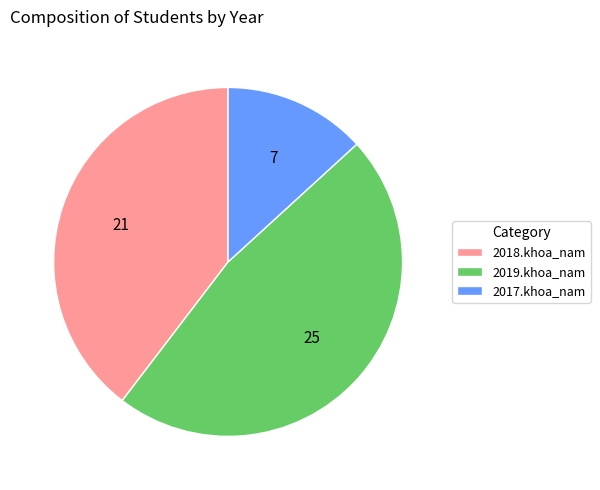

Which slice is the smallest?

2017.khoa_nam